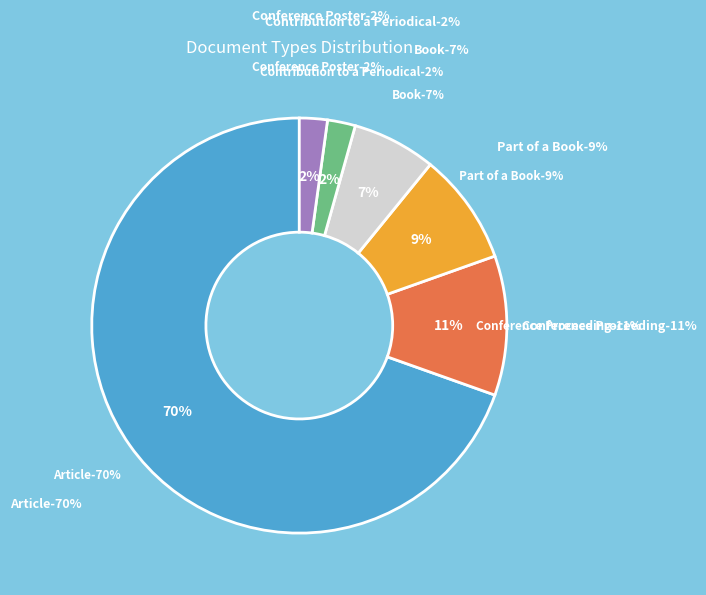

What percentage is the Conference Proceeding slice, to the nearest percent?

11%